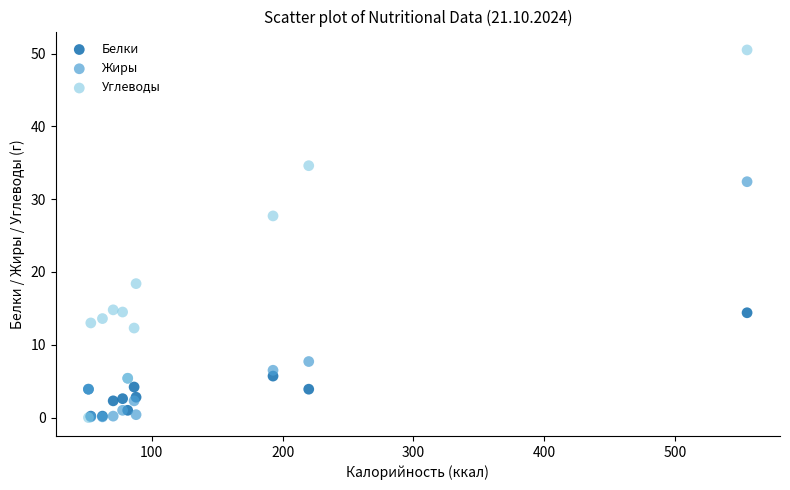

Across all series, what Y value is closest to 25?

27.7